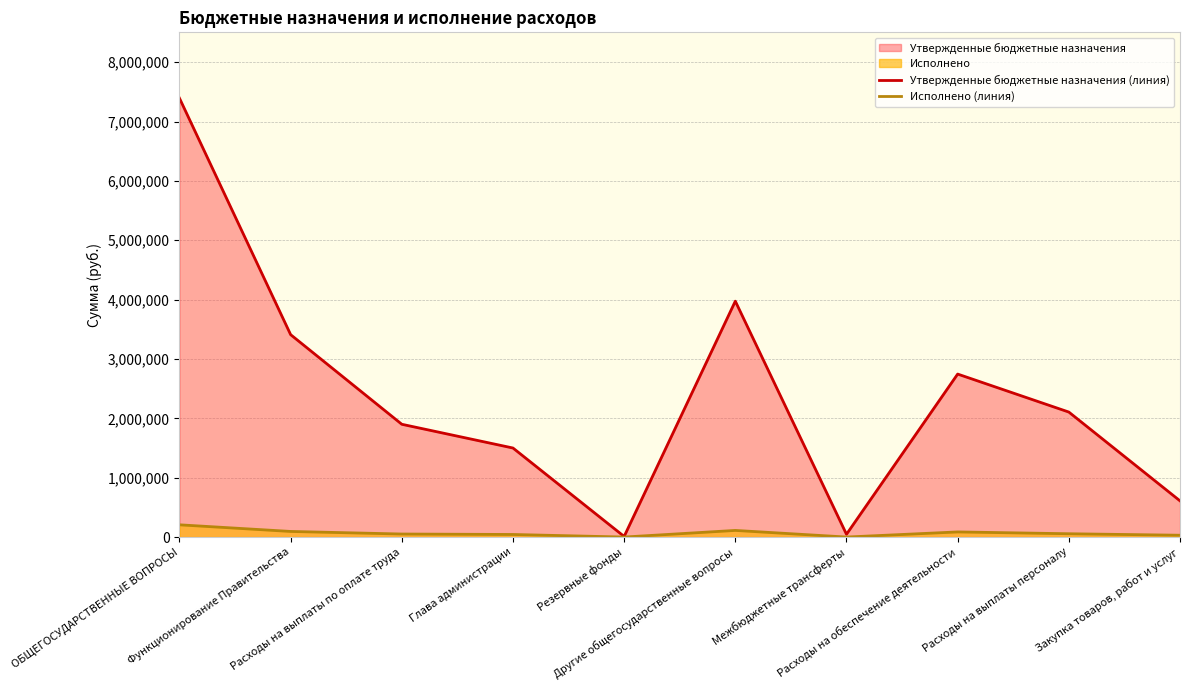

What is the difference between the second highest and minimum values in the Утвержденные бюджетные назначения (линия) series?

3964100.0